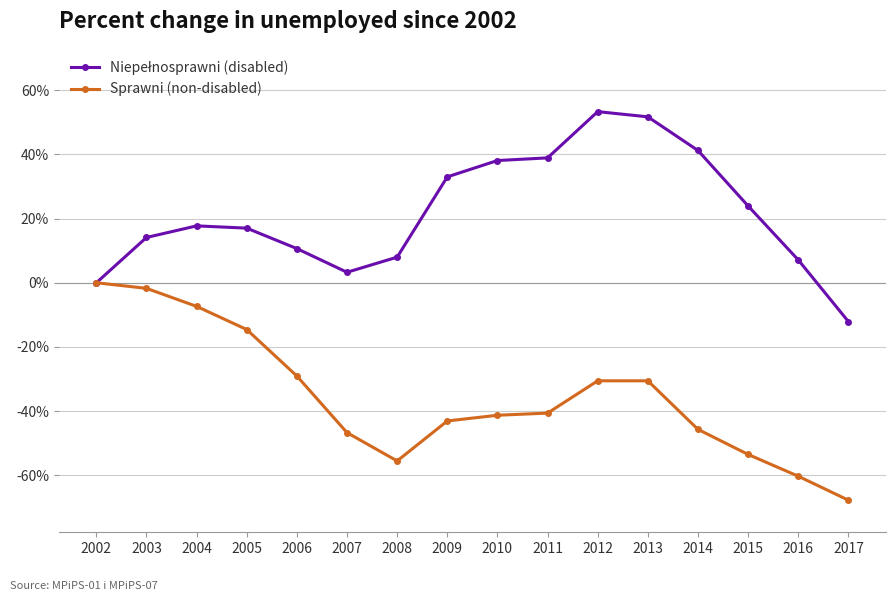

At which category does the chart reach its minimum across all series?

2017